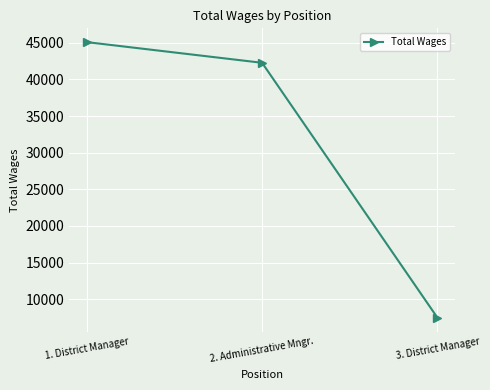

Where does the data first go above 42276?

1. District Manager